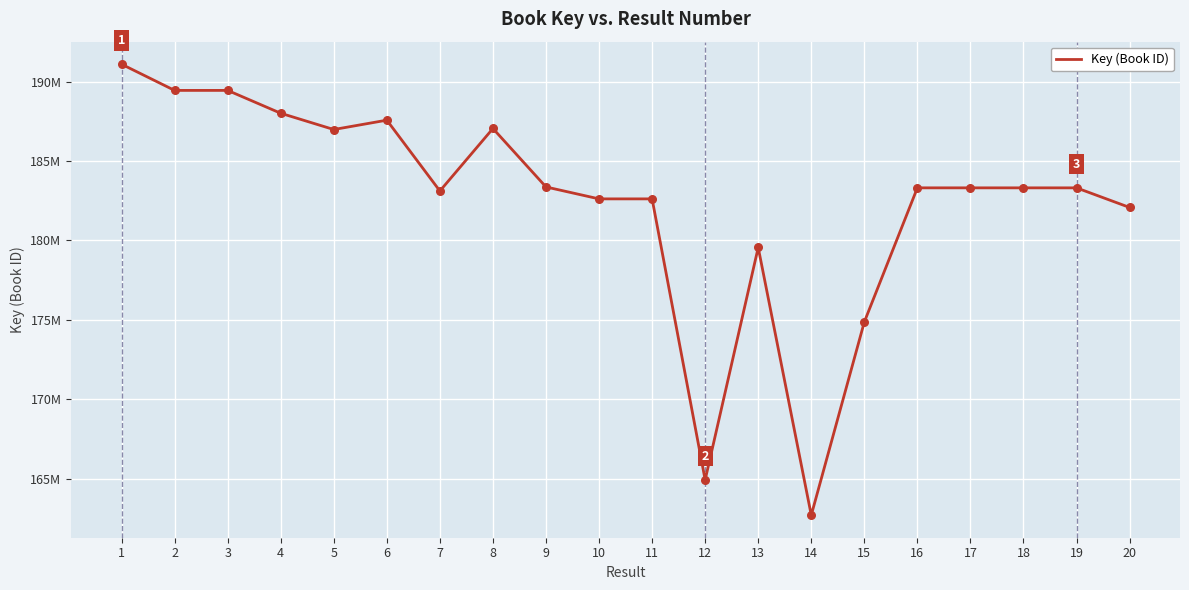

Does the chart have visible grid lines?

Yes